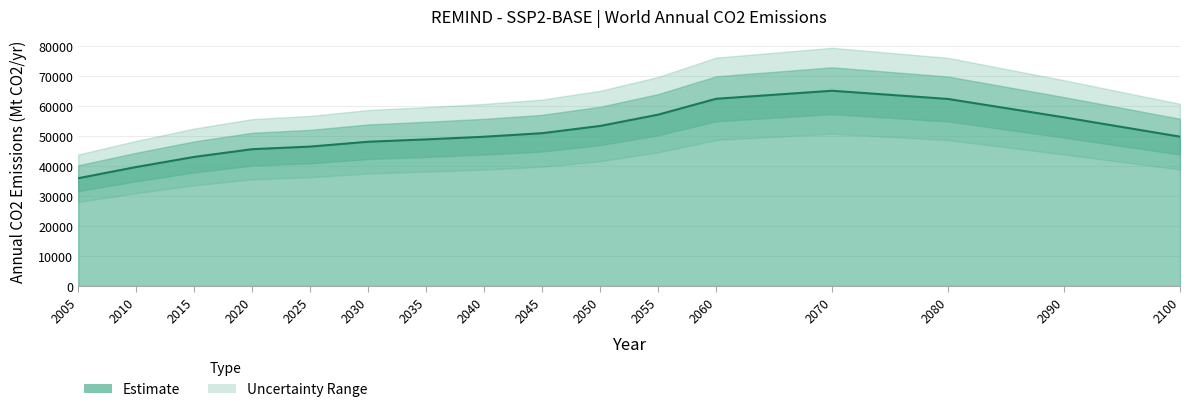

Where is the data nearest to the value 50567?

2045